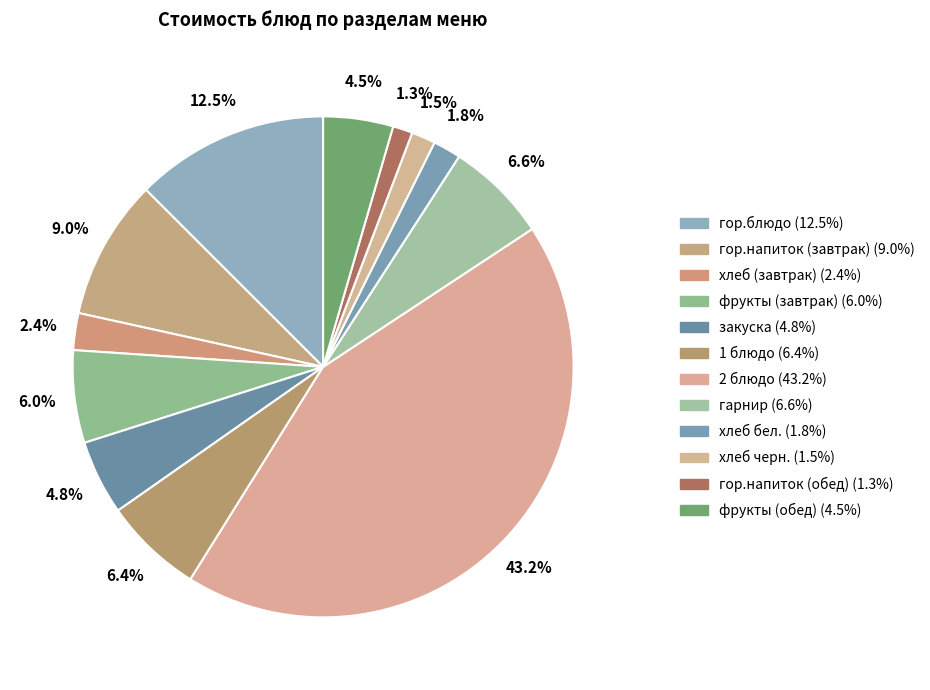

Count the number of slices in the pie.

12